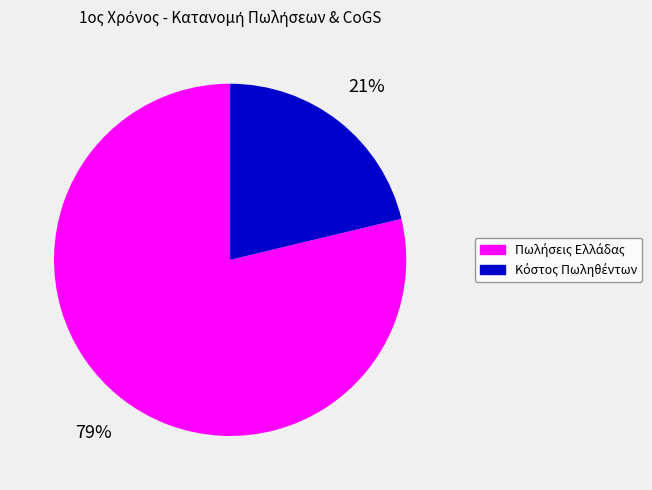

How many segments does this pie chart have?

2